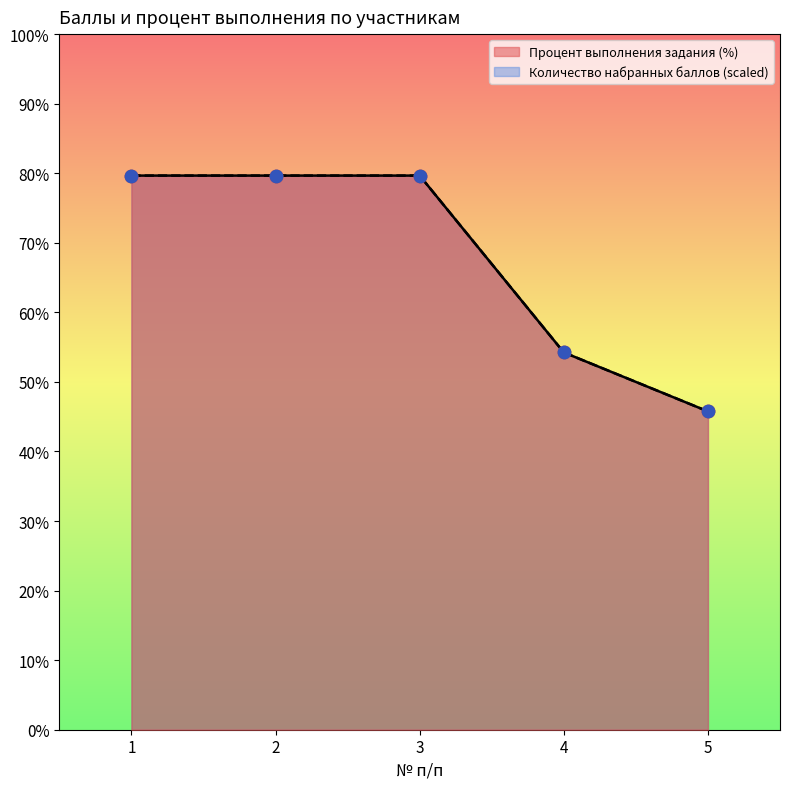

What are all the series names shown in the legend?

Количество набранных баллов, Процент выполнения задания (%)